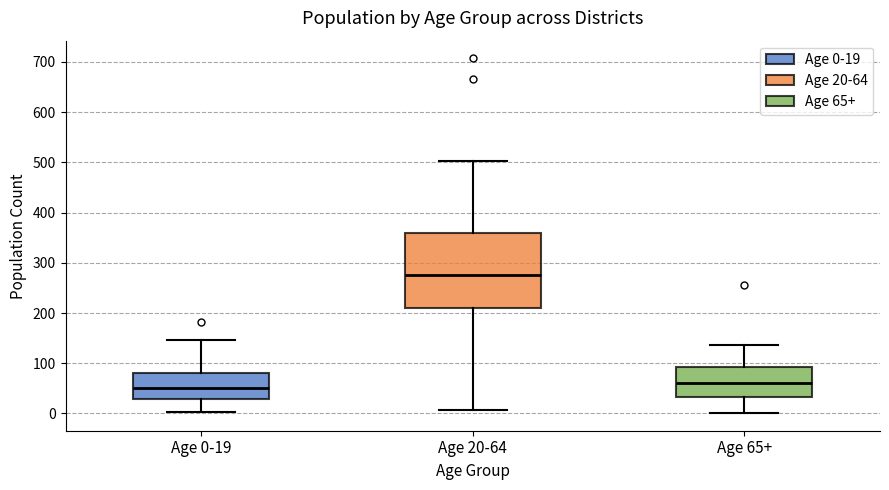

Reading left to right, transcribe this box plot: for each box, give where its median line is, the range the box spans, and where its two whiskers end, as read against the y-axis. The values are not printed on the chart, so give them approximately, as read against the axis.

Age 0-19: median 50, box 30 to 80, whiskers 0 to 150
Age 20-64: median 280, box 210 to 360, whiskers 10 to 500
Age 65+: median 60, box 30 to 90, whiskers 0 to 140